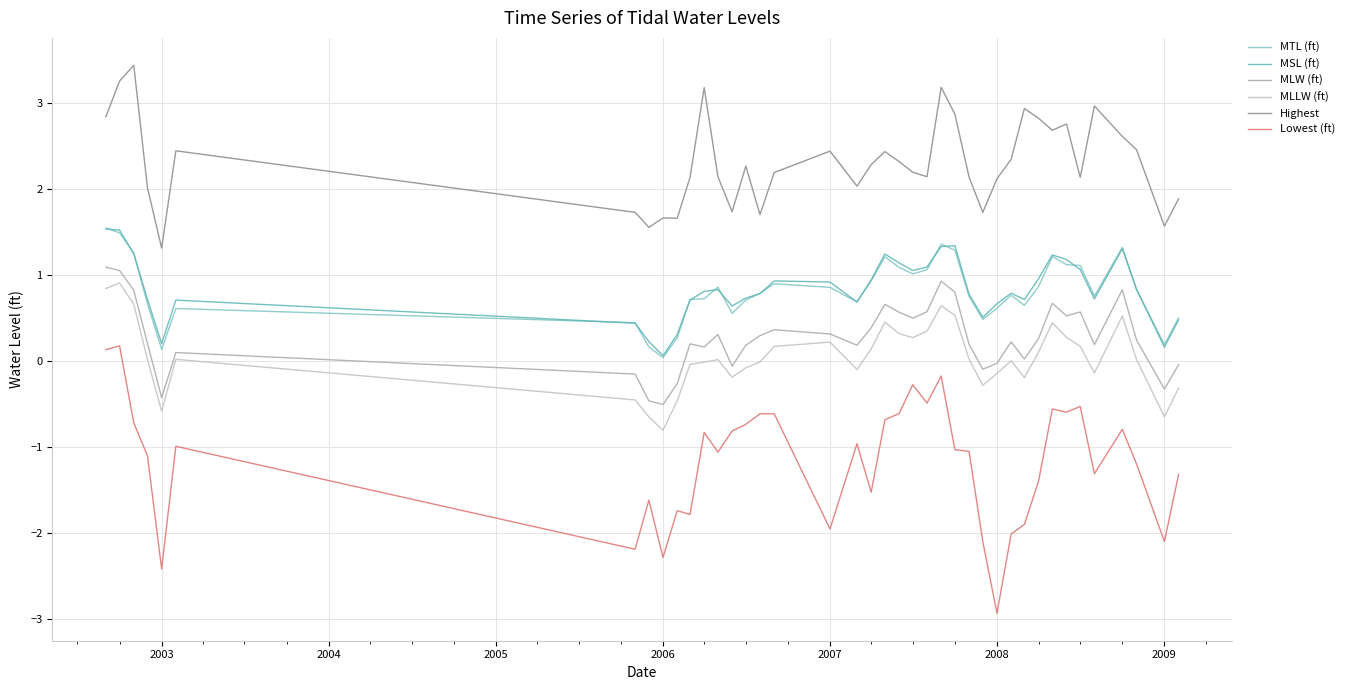

Does the chart display data point markers on the line(s)?

No